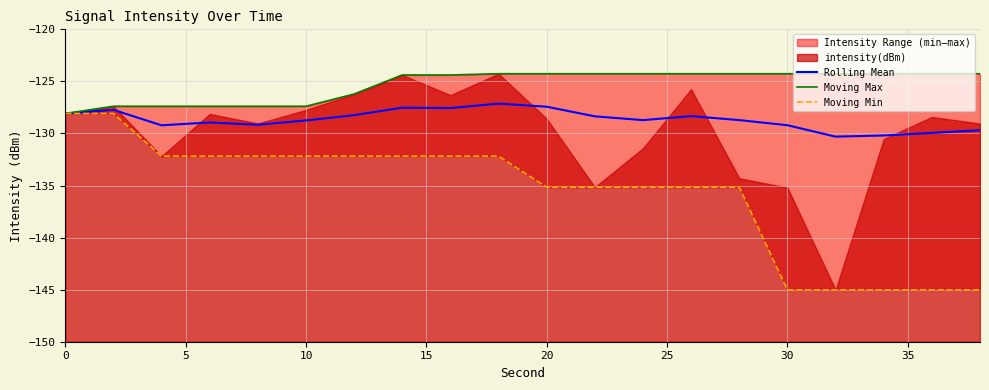

What is the maximum value shown in the chart?

-124.3